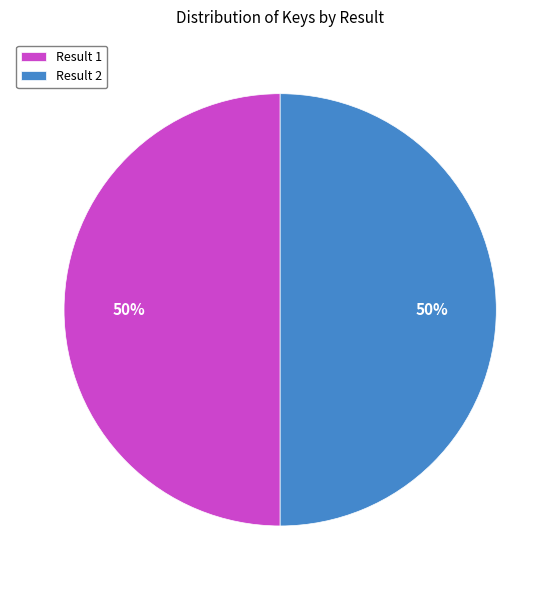

Do Result 1 and Result 2 together represent more than half of the pie?

Yes